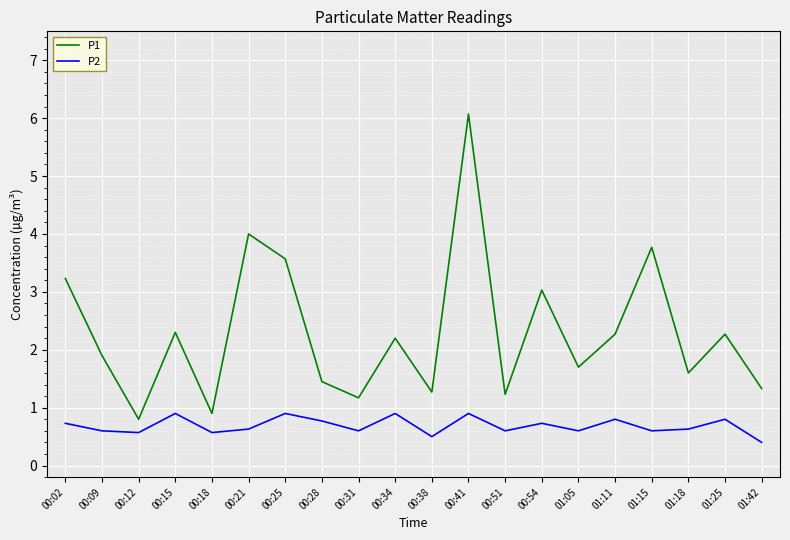

Is the value of P1 at 00:38 greater than the value of P2 at 00:18?

Yes